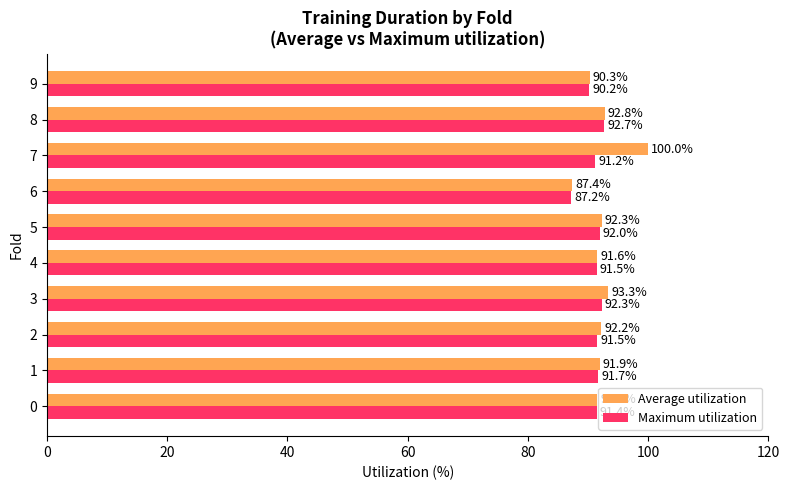

Which series has the widest spread of values?

Average utilization